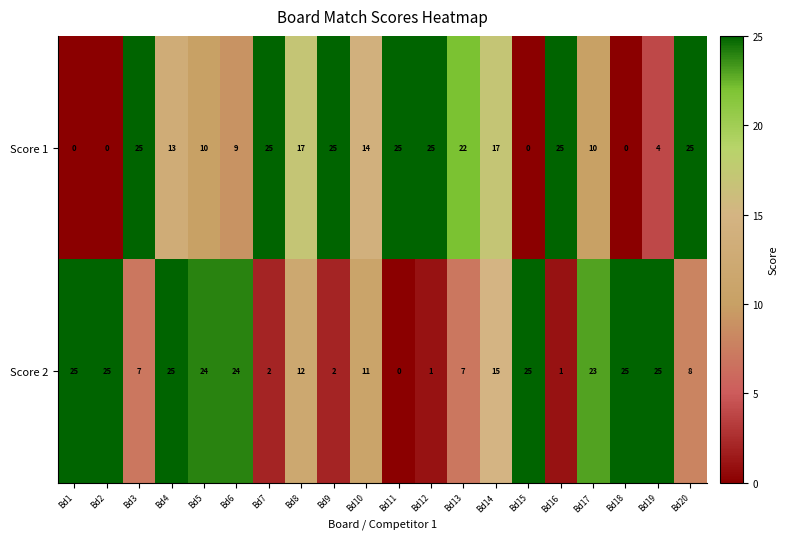

Between Bd2 and Bd20, which series saw the biggest shift?

Score 1